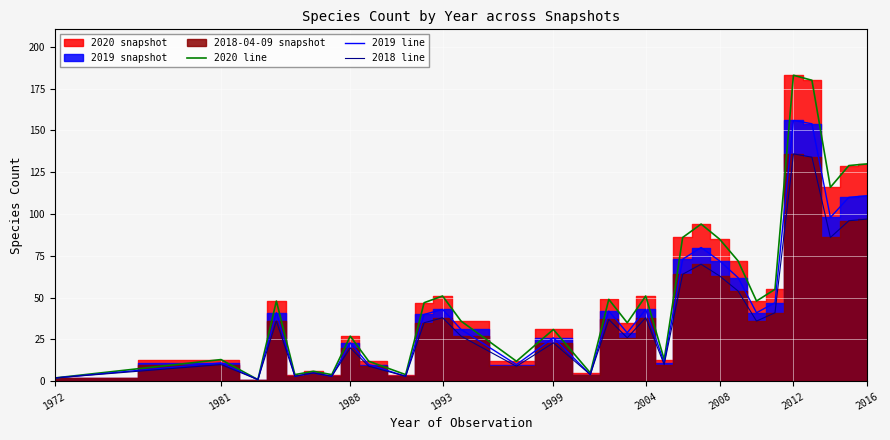

Is it true that 2019 line equals 43 at 1993?

True